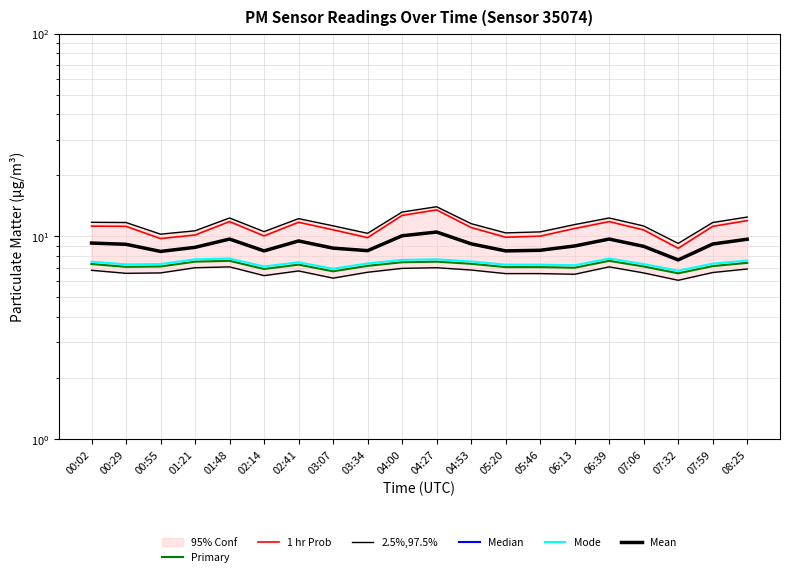

How many categories are shown in the chart?

20